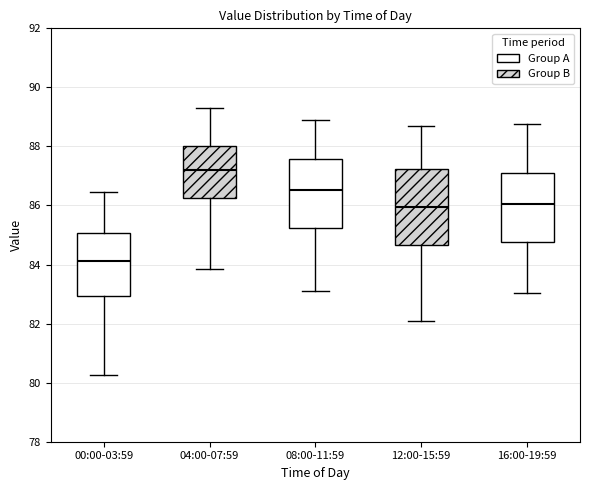

Comparing the boxes themselves (not the whiskers), which one is the tallest?

12:00-15:59